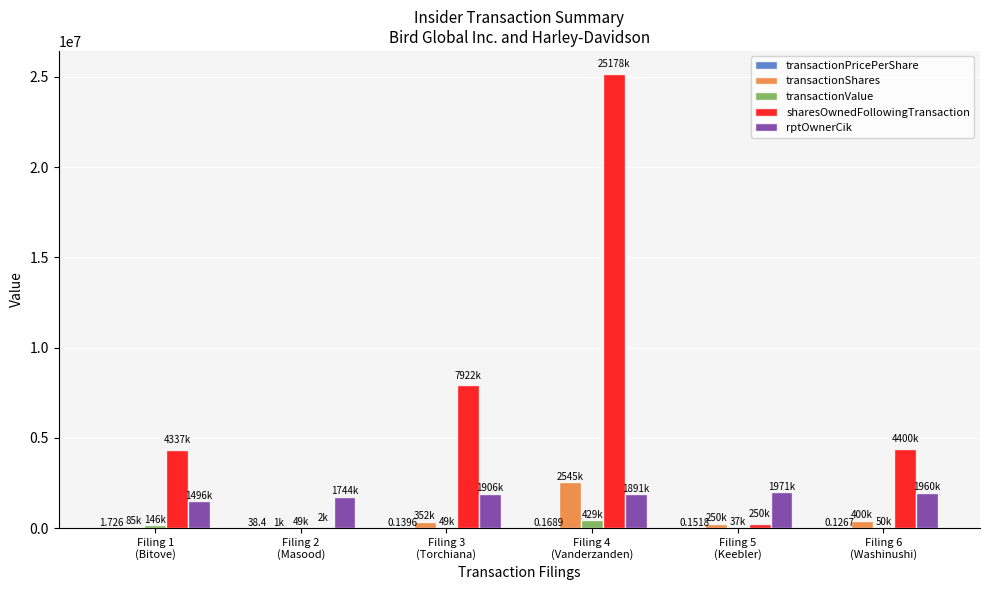

Which series has the largest total across all categories?

sharesOwnedFollowingTransaction